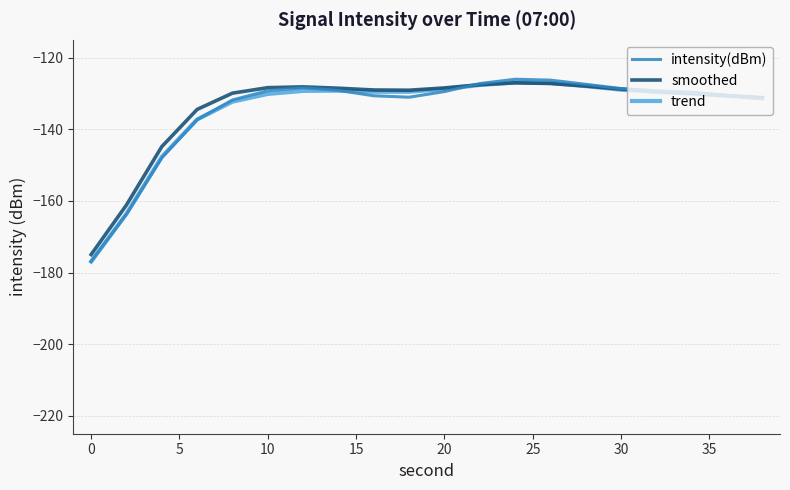

What is the maximum value for smoothed?

-127.0